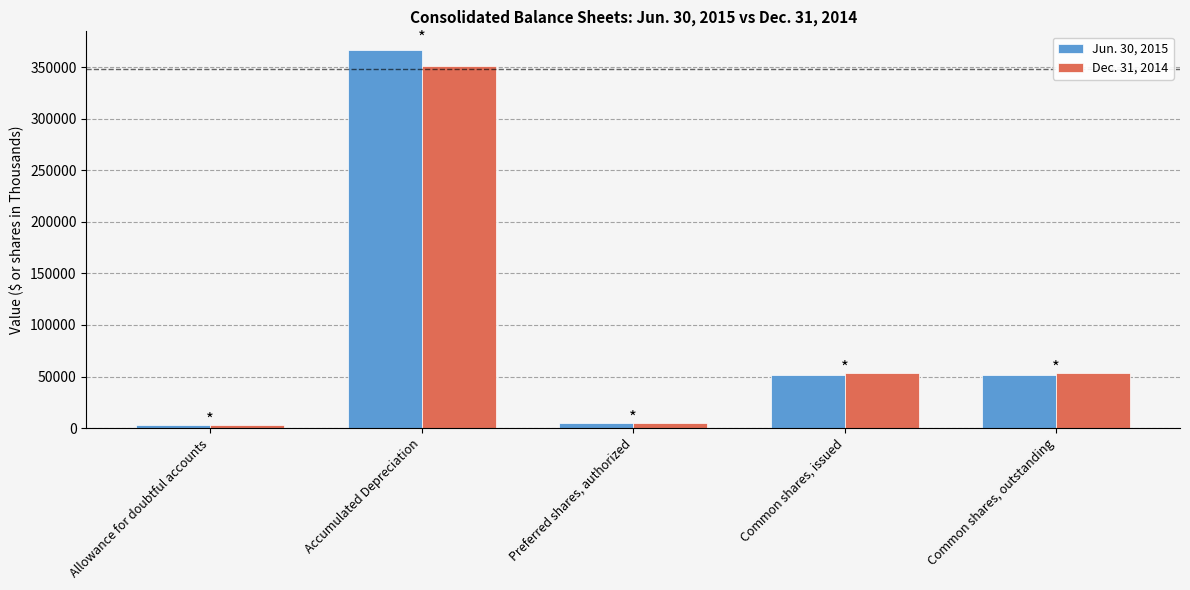

What is the average value of the Jun. 30, 2015 series?

95553